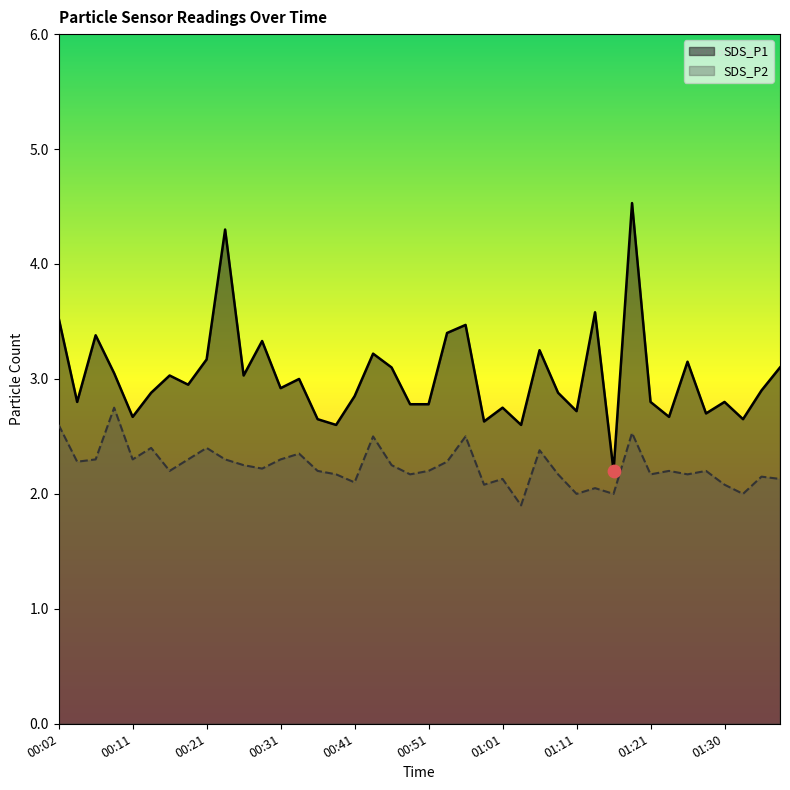

Is the value of SDS_P2 at 01:01 greater than the value of SDS_P1 at 01:35?

No